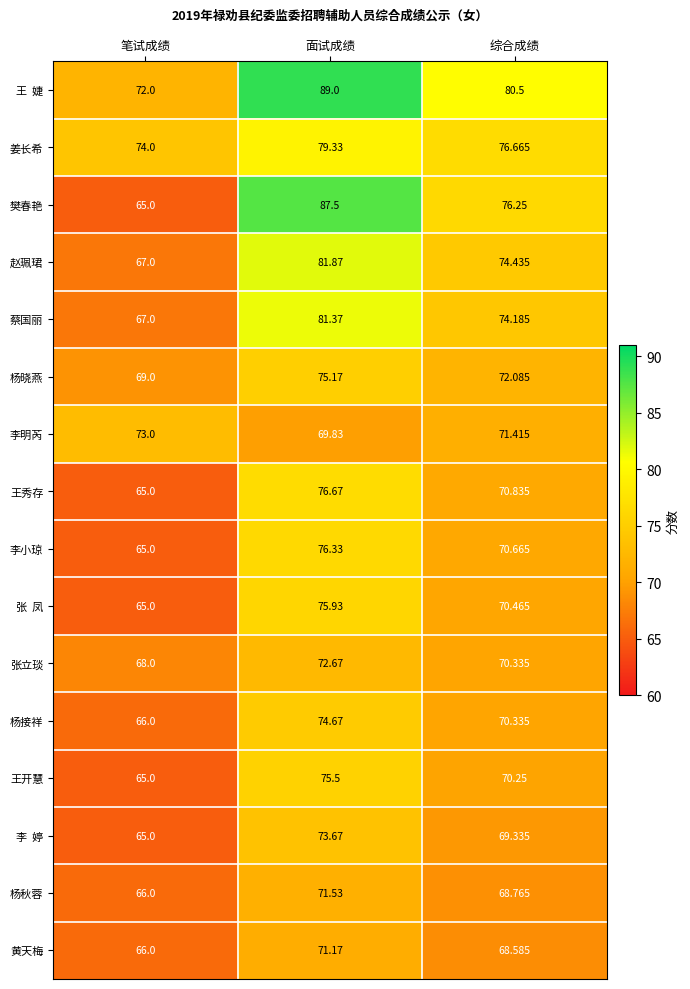

Which category has the lowest value across all series?

笔试成绩